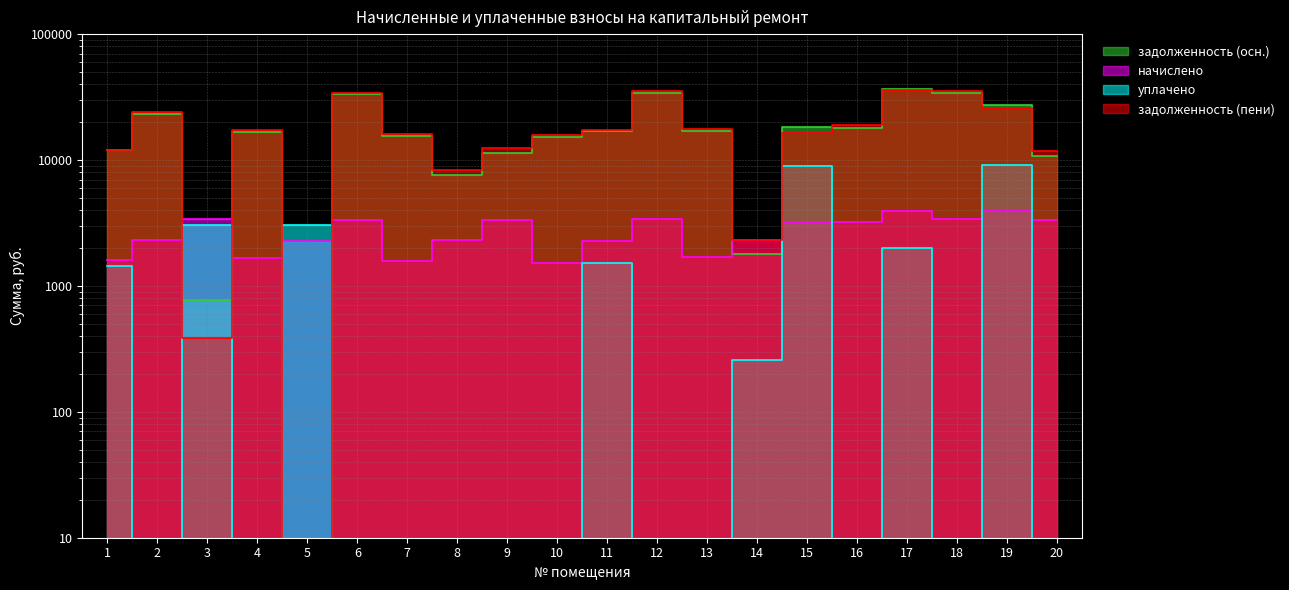

How many intersections are there between задолженность (пени) and уплачено?

4